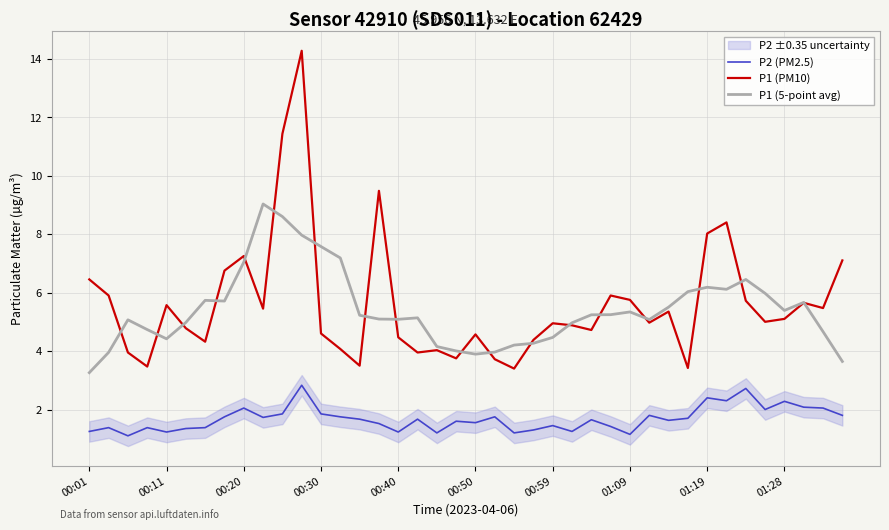

True or false: P1 (PM10) and P2 (PM2.5) cross at least once.

False